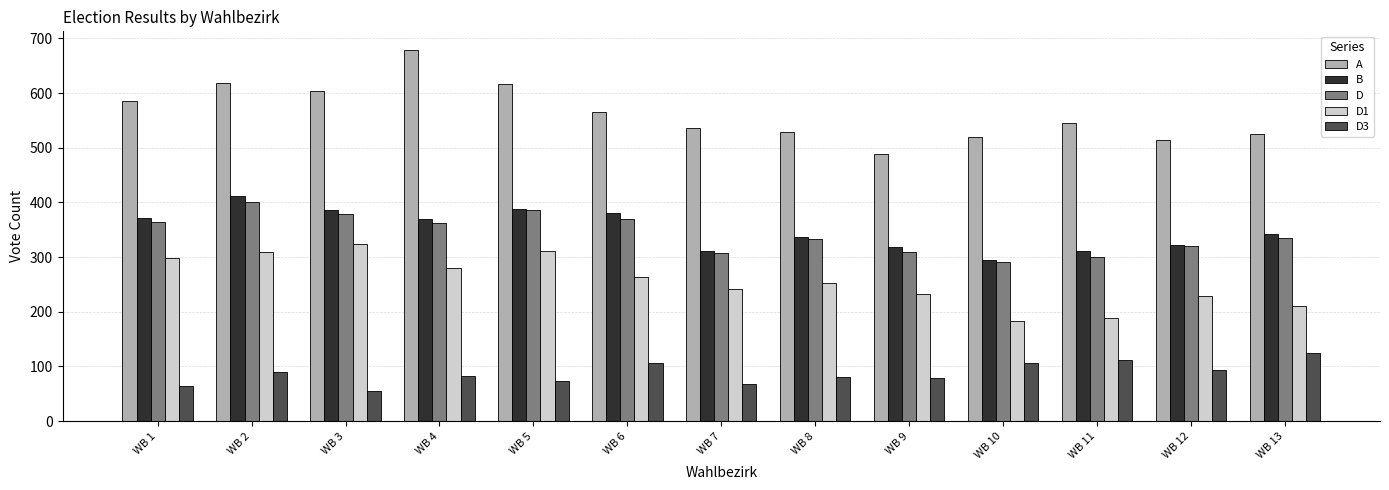

How many categories are shown in the chart?

13